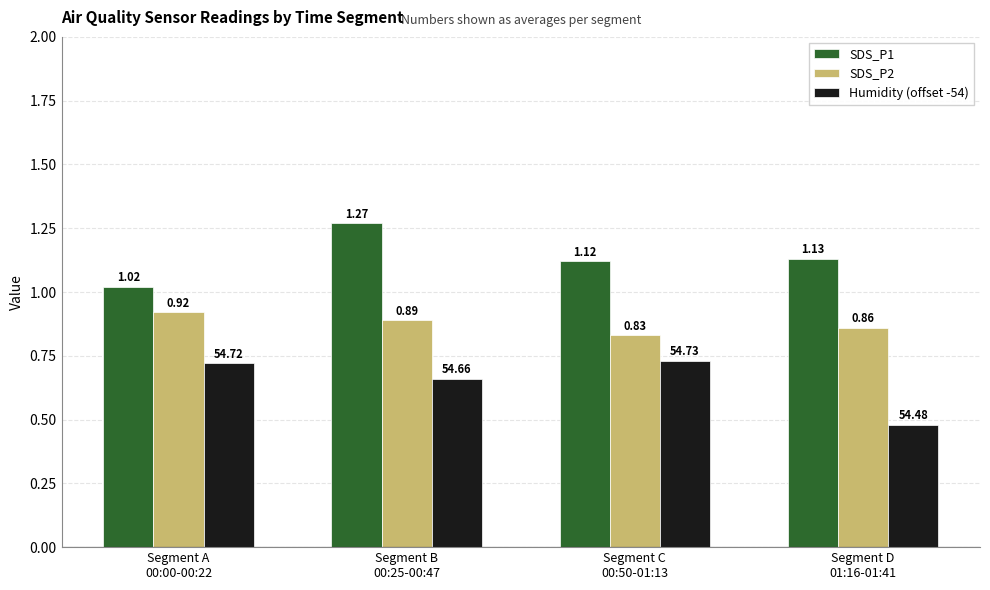

Which series has the largest total across all categories?

SDS_P1